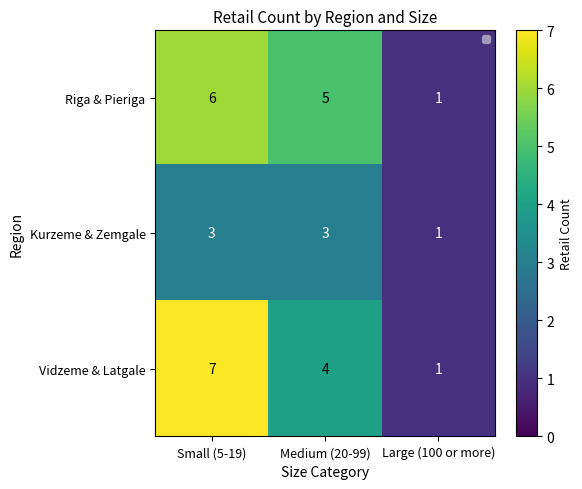

Reading left to right, extract all data points from this chart.

Riga & Pieriga: Small (5-19)=6	Medium (20-99)=5	Large (100 or more)=1
Kurzeme & Zemgale: Small (5-19)=3	Medium (20-99)=3	Large (100 or more)=1
Vidzeme & Latgale: Small (5-19)=7	Medium (20-99)=4	Large (100 or more)=1